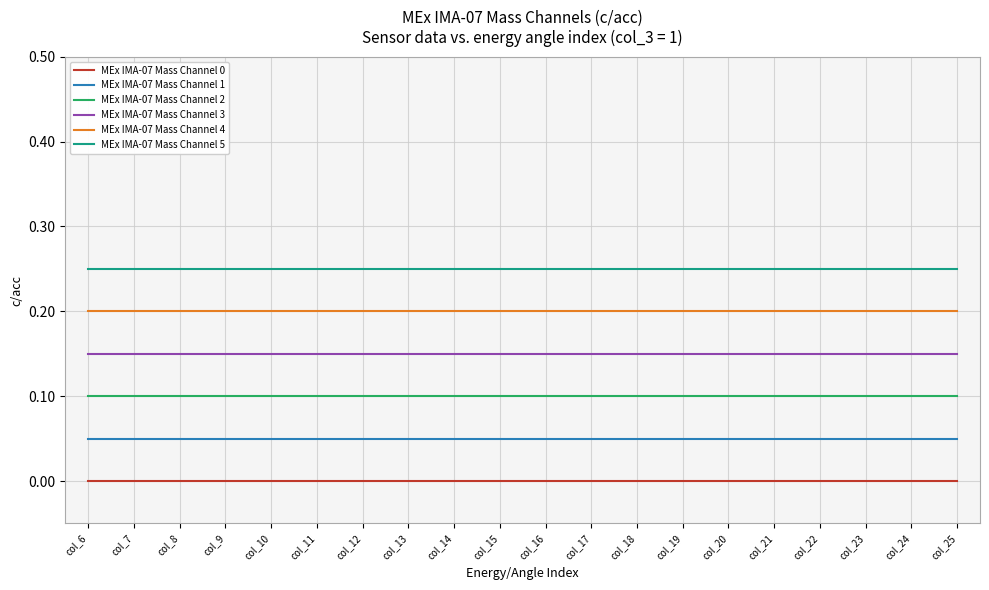

Is it true that MEx IMA-07 Mass Channel 3 equals 0.1 at col_7?

False